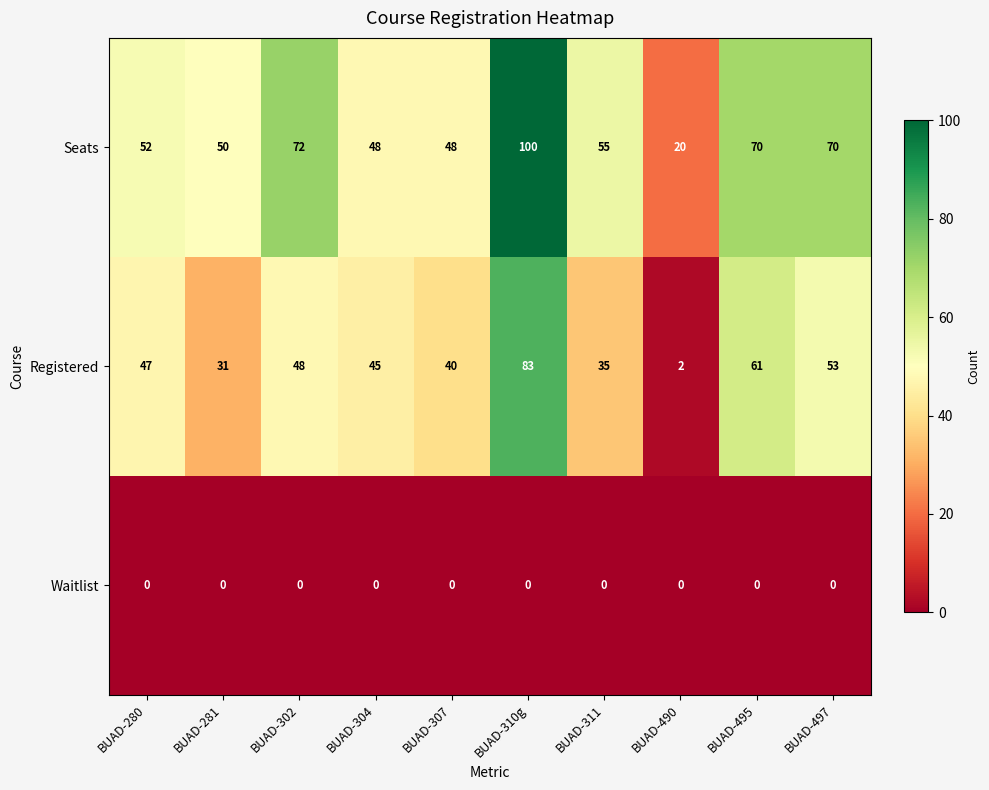

List the series in order of their peak value, lowest first.

Waitlist, Registered, Seats